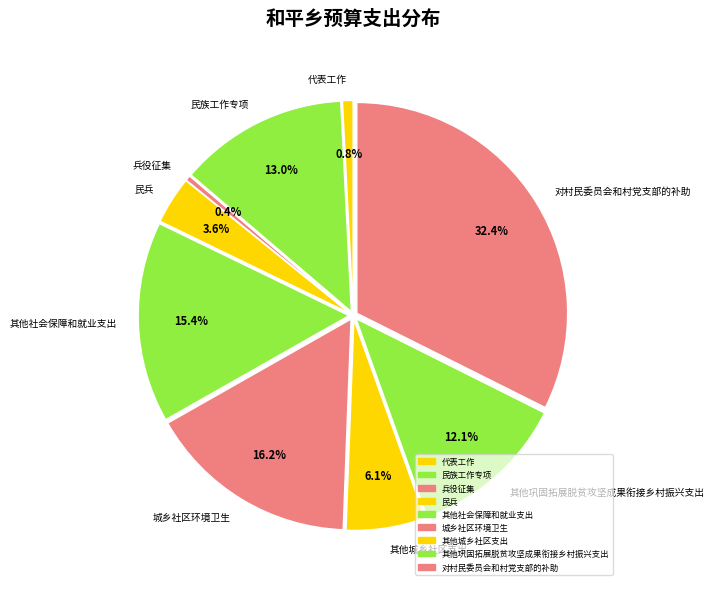

Rank the categories by value from highest to lowest.

对村民委员会和村党支部的补助, 城乡社区环境卫生, 其他社会保障和就业支出, 民族工作专项, 其他巩固拓展脱贫攻坚成果衔接乡村振兴支出, 其他城乡社区支出, 民兵, 代表工作, 兵役征集